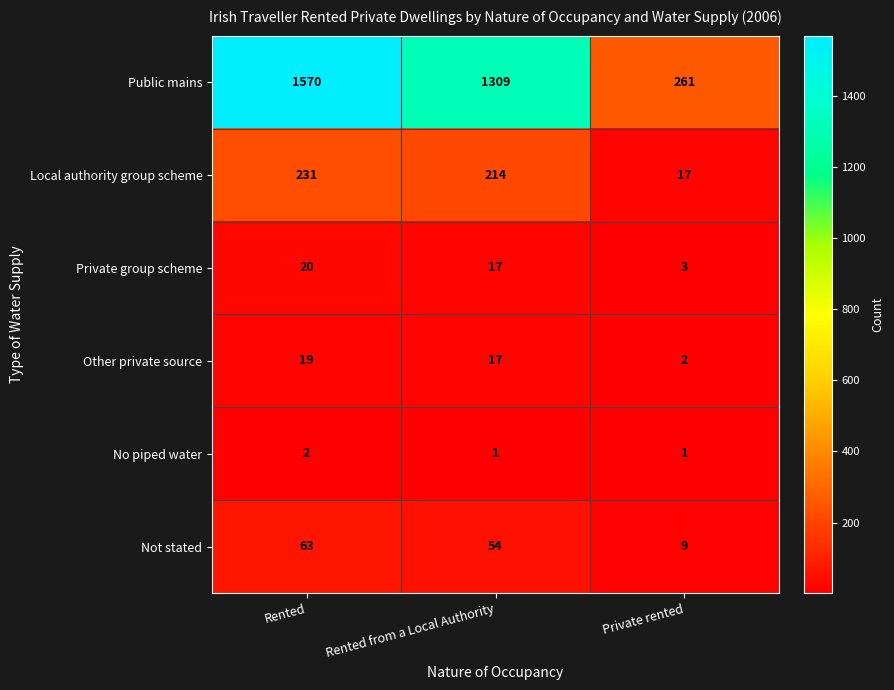

Reading left to right, transcribe all the data shown in this chart.

Public mains: Rented=1570	Rented from a Local Authority=1309	Private rented=261
Local authority group scheme: Rented=231	Rented from a Local Authority=214	Private rented=17
Private group scheme: Rented=20	Rented from a Local Authority=17	Private rented=3
Other private source: Rented=19	Rented from a Local Authority=17	Private rented=2
No piped water: Rented=2	Rented from a Local Authority=1	Private rented=1
Not stated: Rented=63	Rented from a Local Authority=54	Private rented=9